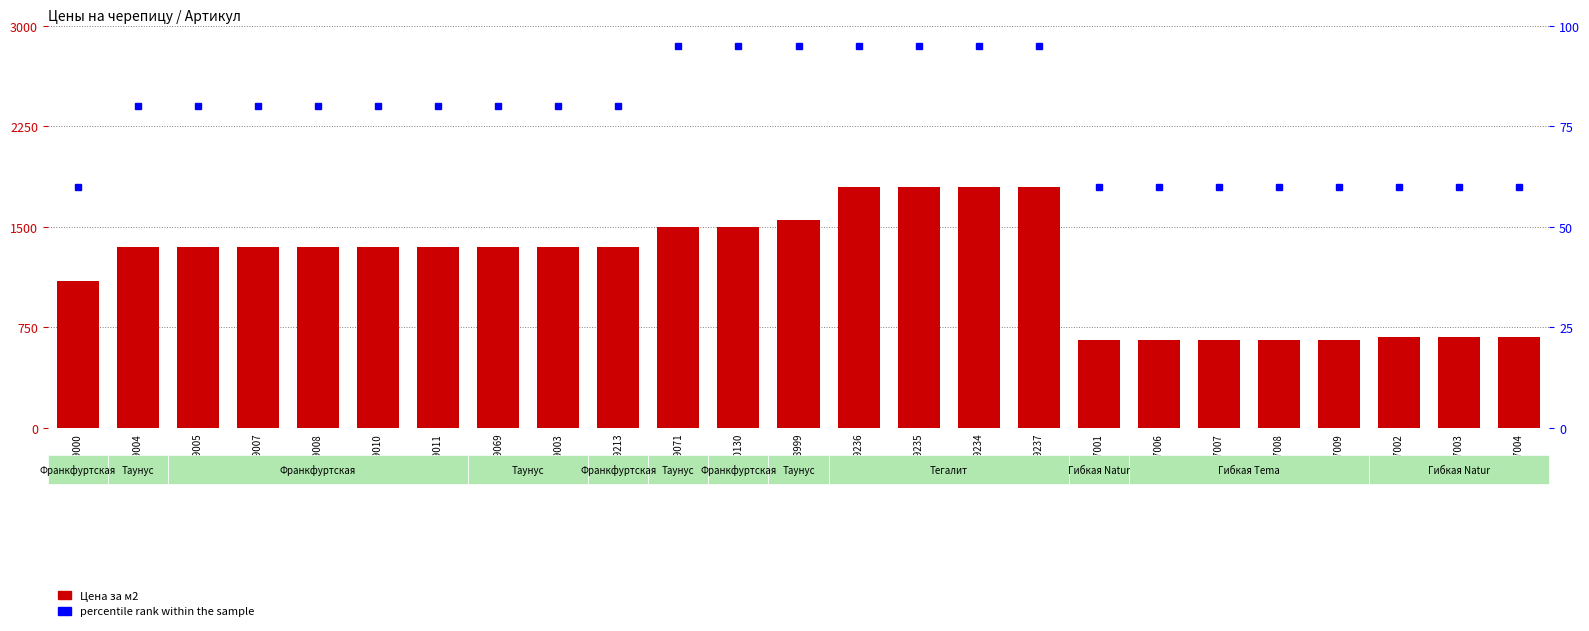

At which category is the sum across all series the highest?

219236